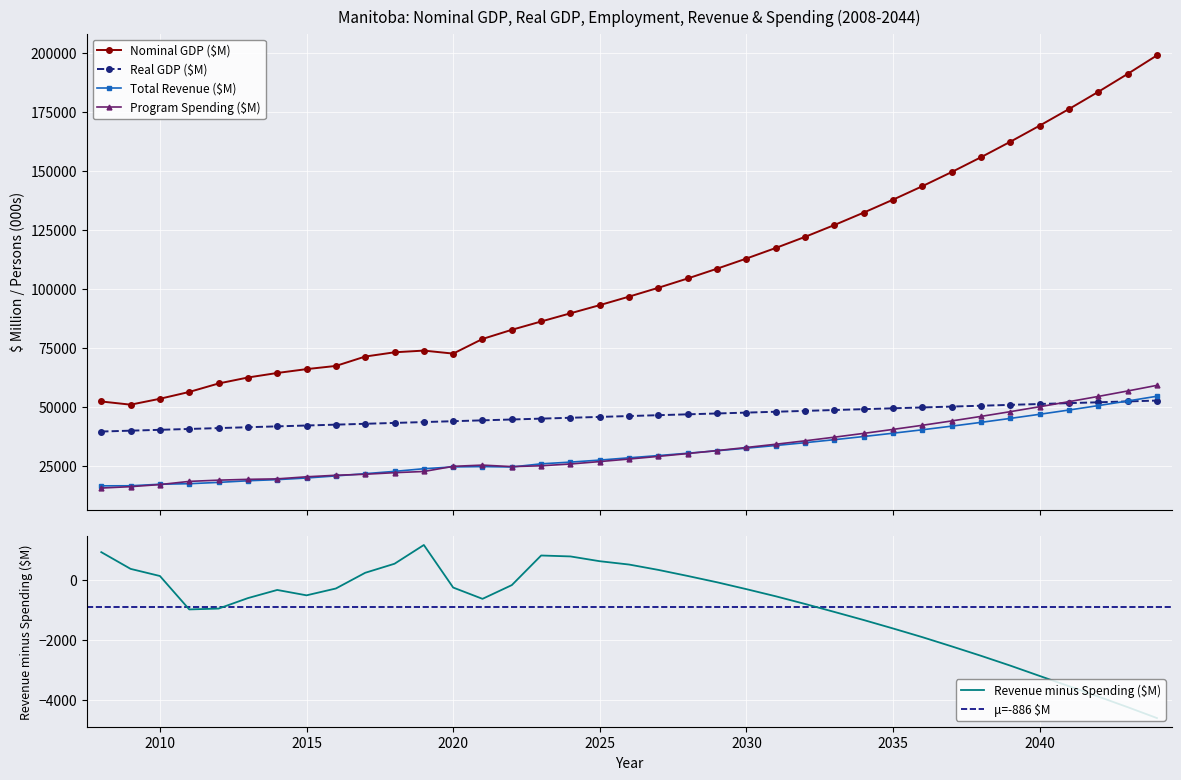

How many lines are shown in the chart?

4